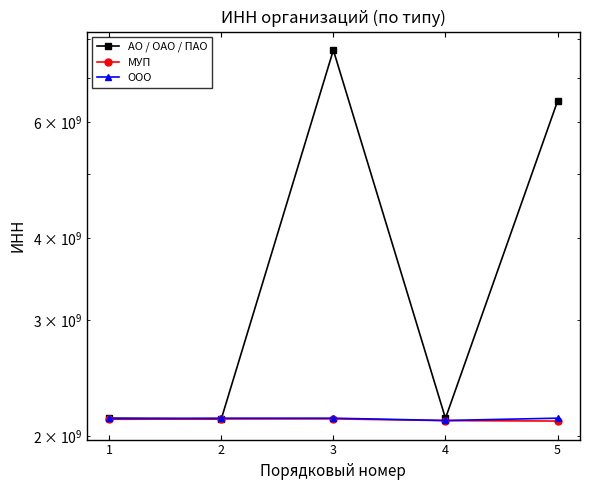

What value does the ООО series have at 4?

2113000414